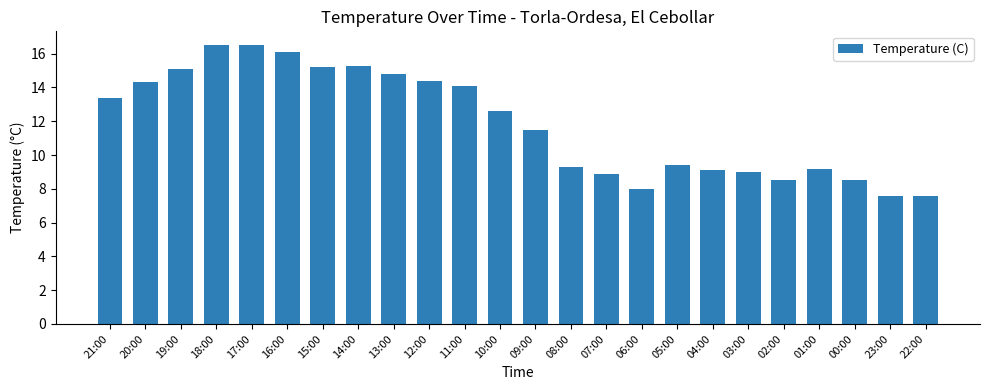

True or false: the data shows 28.7 at 17:00.

False